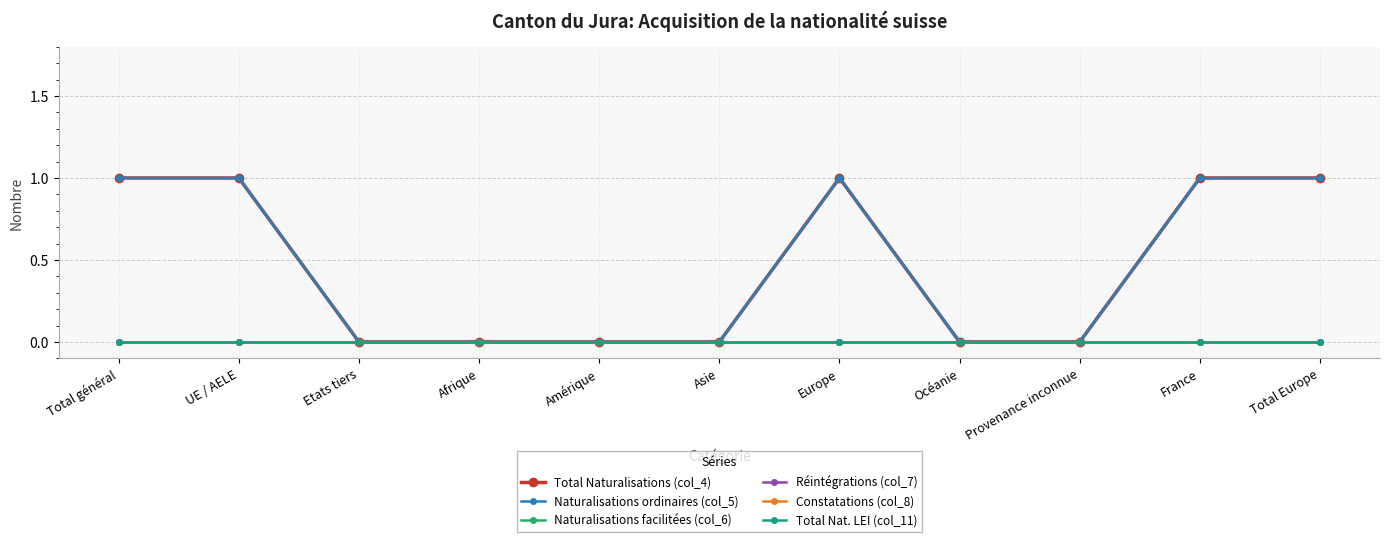

True or false: Réintégrations (col_7) and Constatations (col_8) intersect in this chart.

False